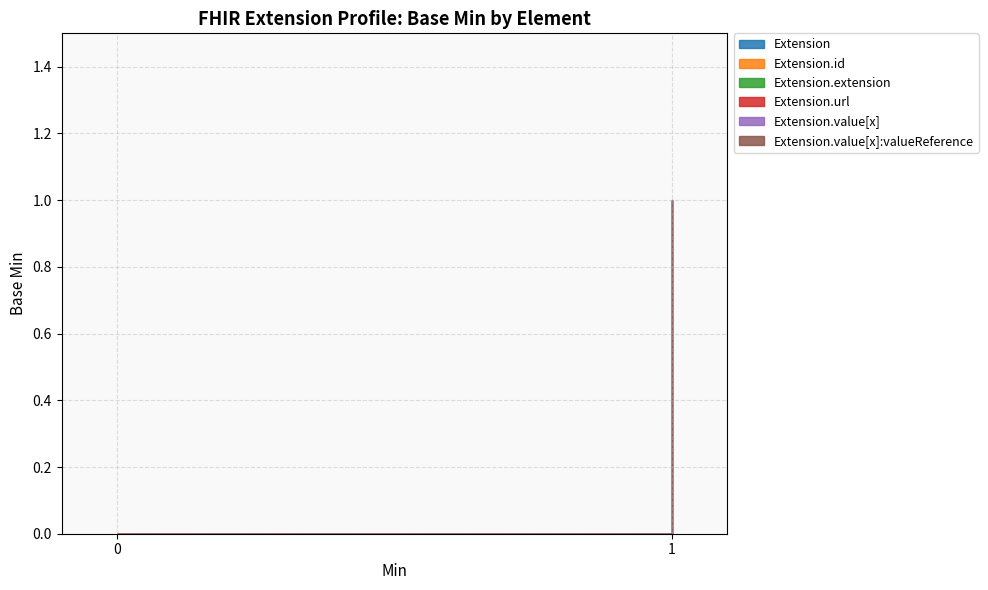

Reading left to right, extract all data points from this chart.

Extension: Extension=0	Extension.id=0	Extension.extension=0	Extension.url=0	Extension.value[x]=0	Extension.value[x]:valueReference=0
Extension.id: Extension=0	Extension.id=0	Extension.extension=0	Extension.url=0	Extension.value[x]=0	Extension.value[x]:valueReference=0
Extension.extension: Extension=0	Extension.id=0	Extension.extension=0	Extension.url=0	Extension.value[x]=0	Extension.value[x]:valueReference=0
Extension.url: Extension=1	Extension.id=1	Extension.extension=1	Extension.url=1	Extension.value[x]=1	Extension.value[x]:valueReference=1
Extension.value[x]: Extension=1	Extension.id=1	Extension.extension=1	Extension.url=1	Extension.value[x]=1	Extension.value[x]:valueReference=1
Extension.value[x]:valueReference: Extension=1	Extension.id=1	Extension.extension=1	Extension.url=1	Extension.value[x]=1	Extension.value[x]:valueReference=1